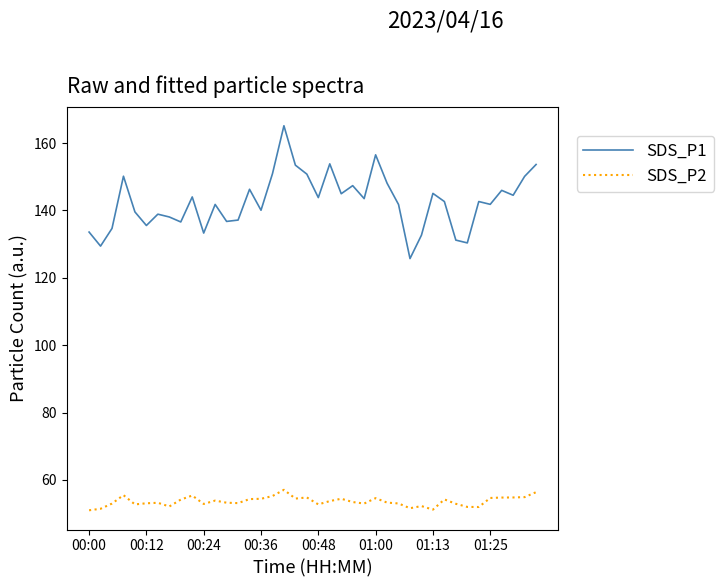

What is the highest value of the SDS_P1 series?

165.1